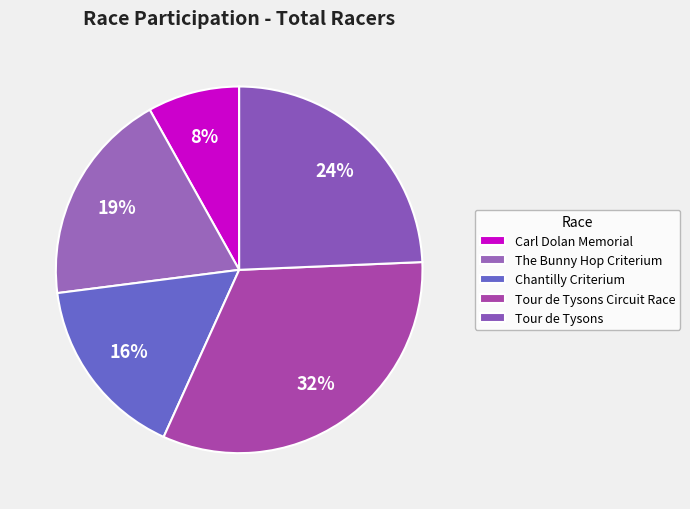

Approximately how many times larger is the value at Carl Dolan Memorial compared to Tour de Tysons?

0.3